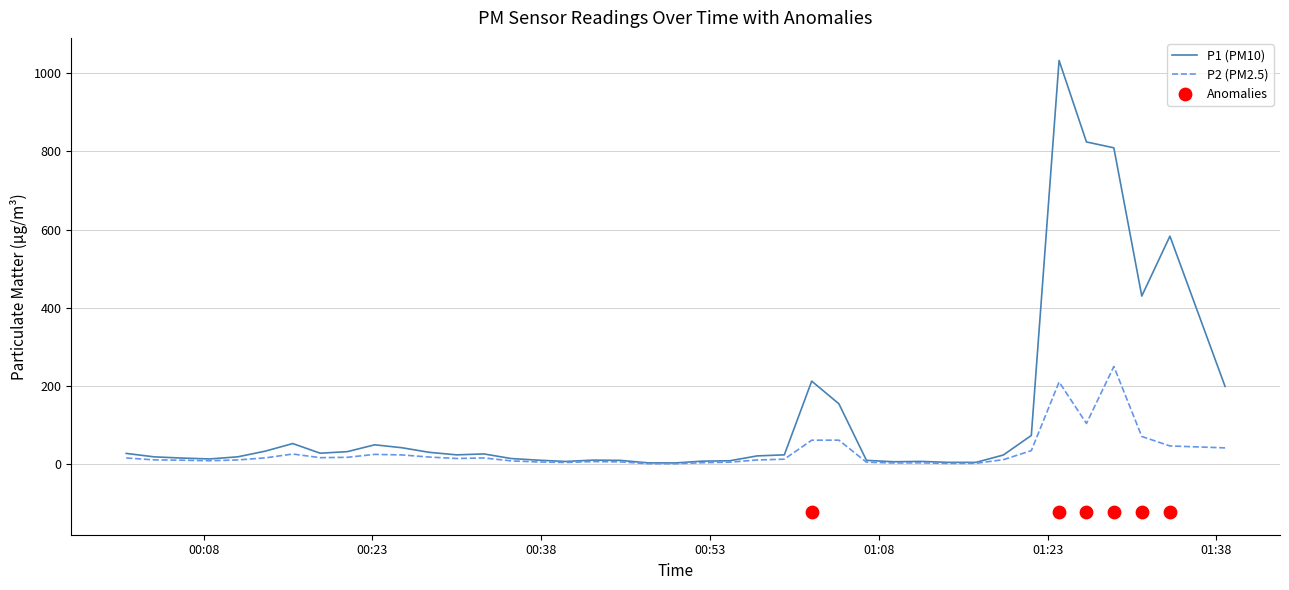

What is the maximum value for P2 (PM2.5)?

250.1